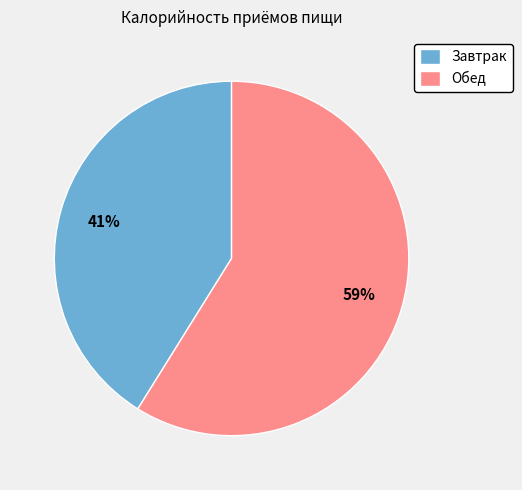

Is there any slice that represents more than half of the pie?

Yes